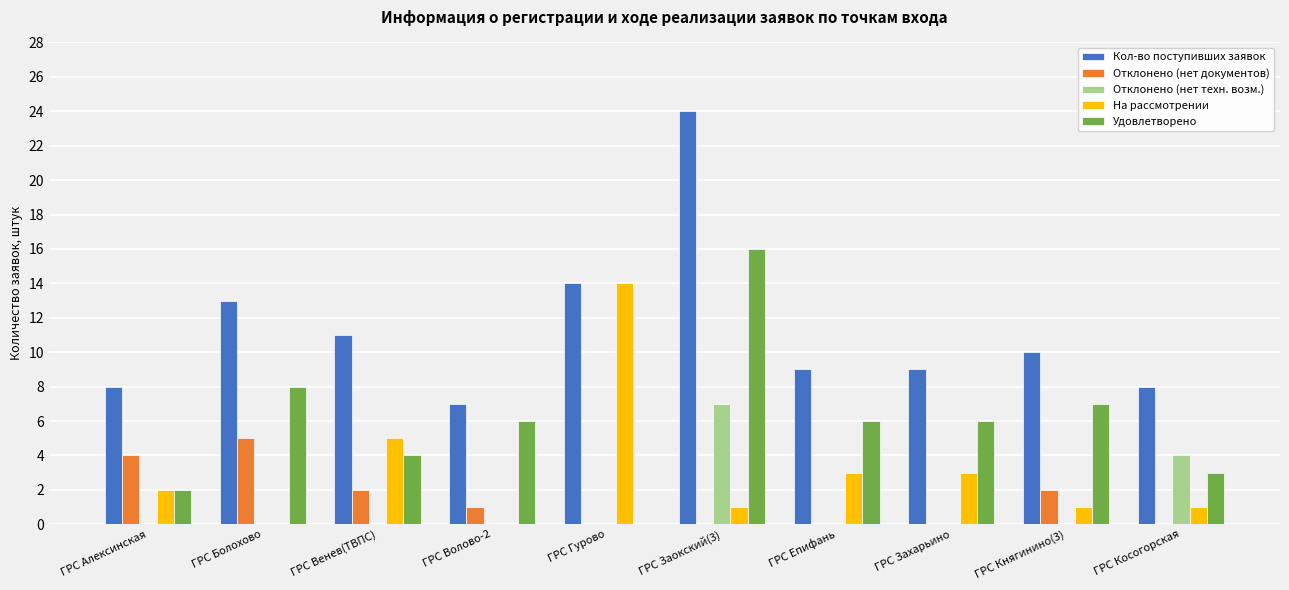

What is the sum of all Удовлетворено values?

58